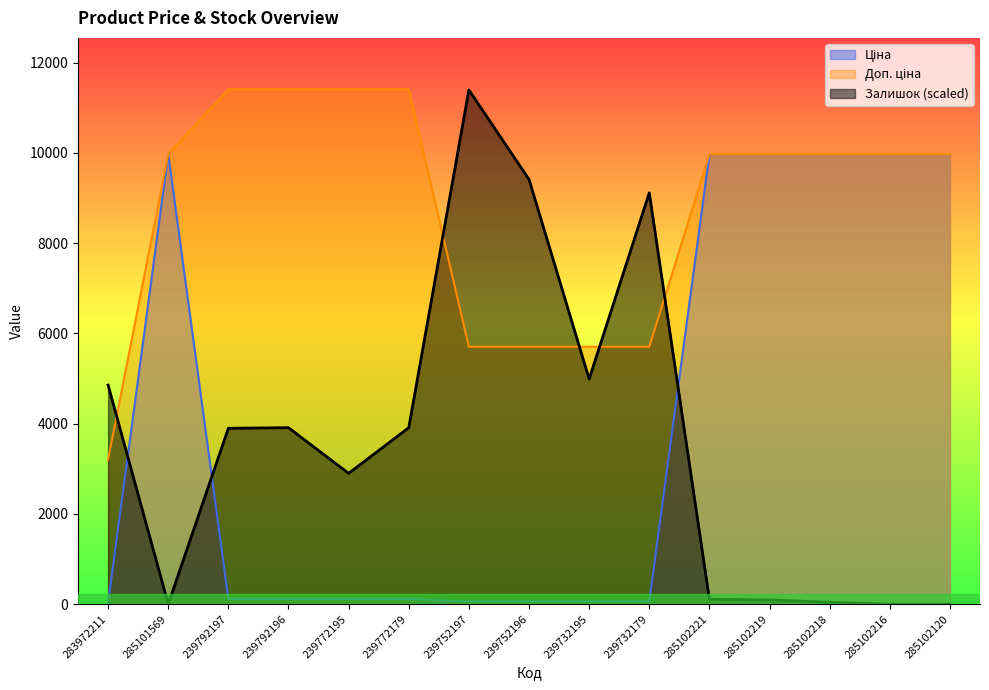

At how many categories does at least one series exceed 5381?

14